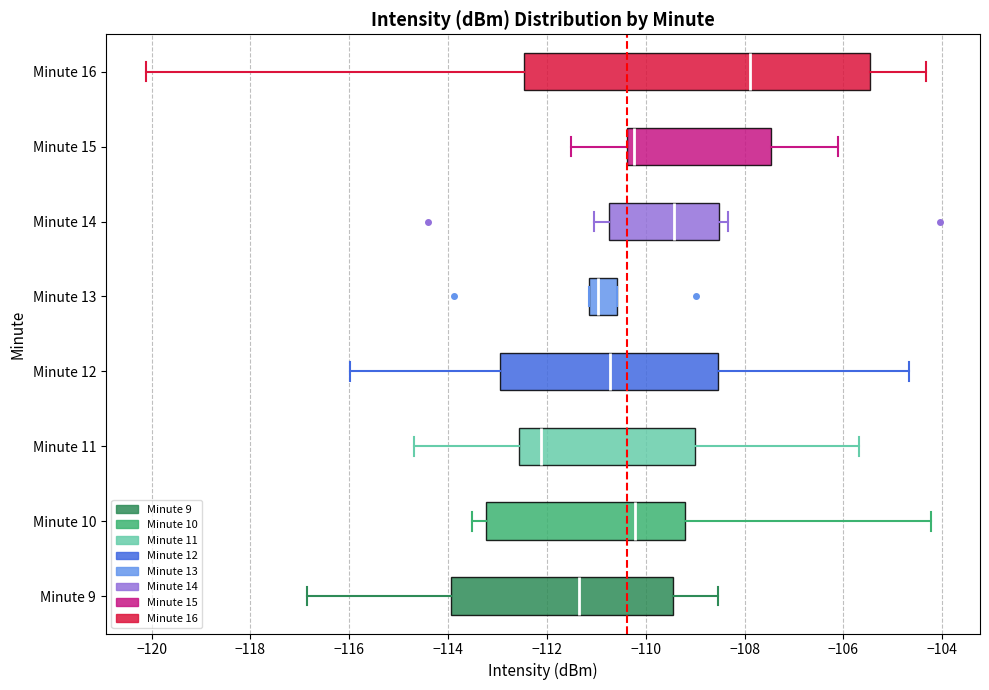

Where is the left edge of the box for Minute 11 on the x-axis? The values are not printed on the chart, so give them approximately, as read against the axis.

-112.6